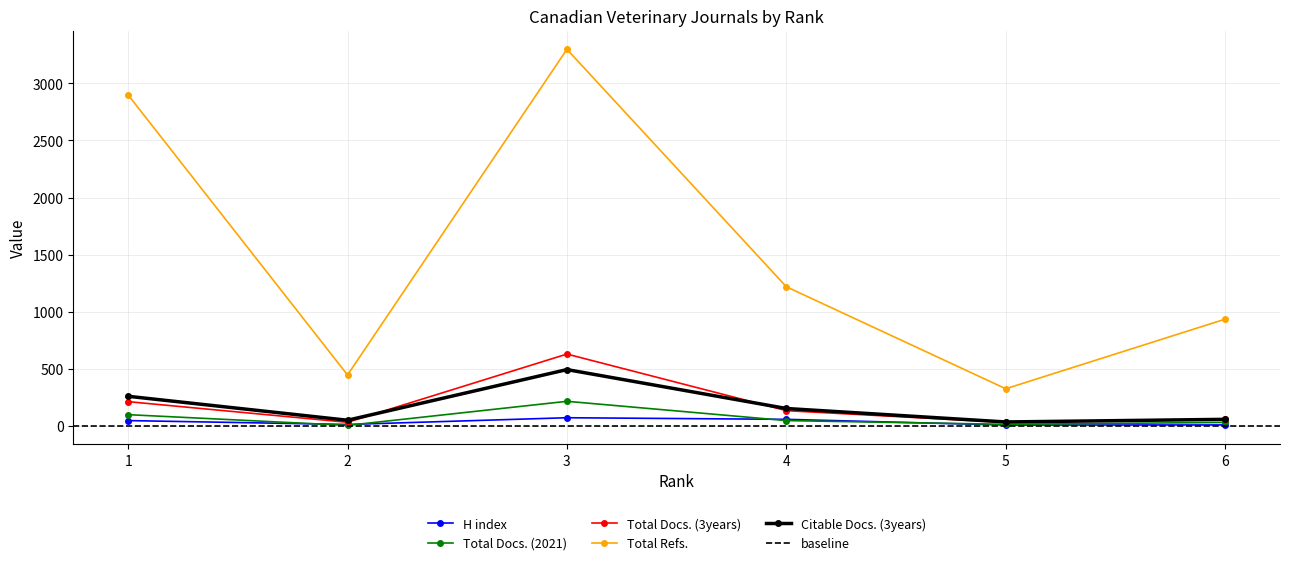

Reading right to left, what are all the values shown in this chart?

H index: 7	6	56	70	11	45
Total Docs. (2021): 29	12	45	214	3	97
Total Docs. (3years): 56	29	132	628	30	211
Total Refs.: 934	324	1218	3299	445	2899
Citable Docs. (3years): 56	33	151	492	48	258